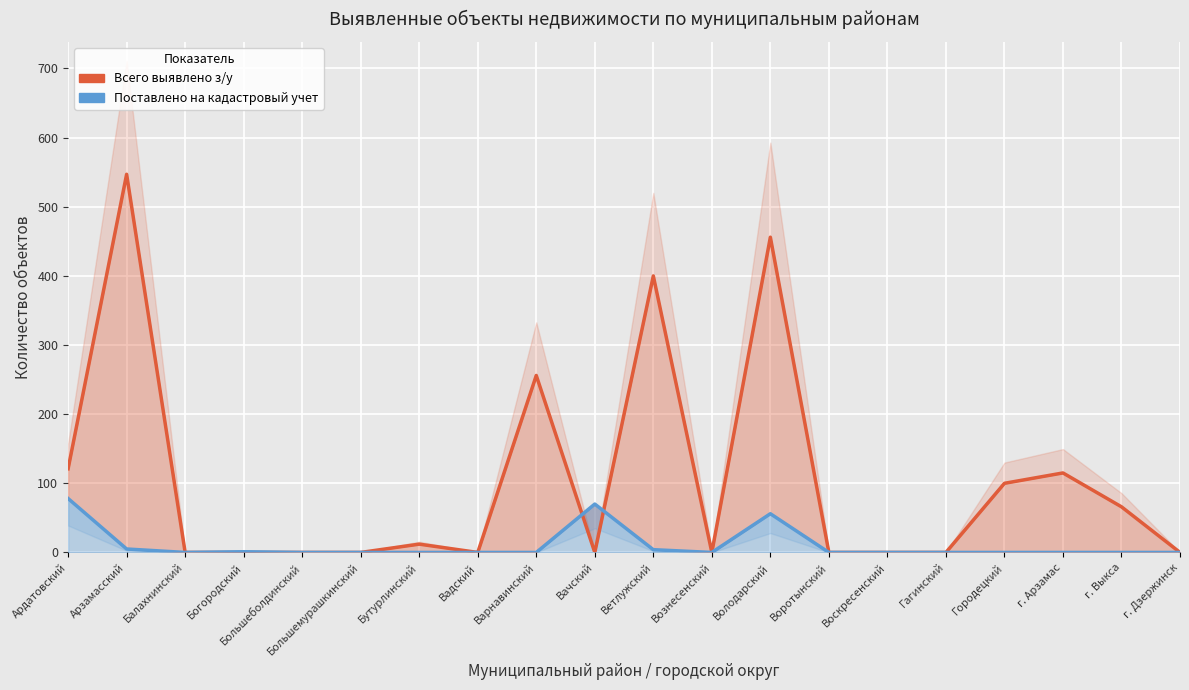

What is the label of the 4th point from the left?

Богородский